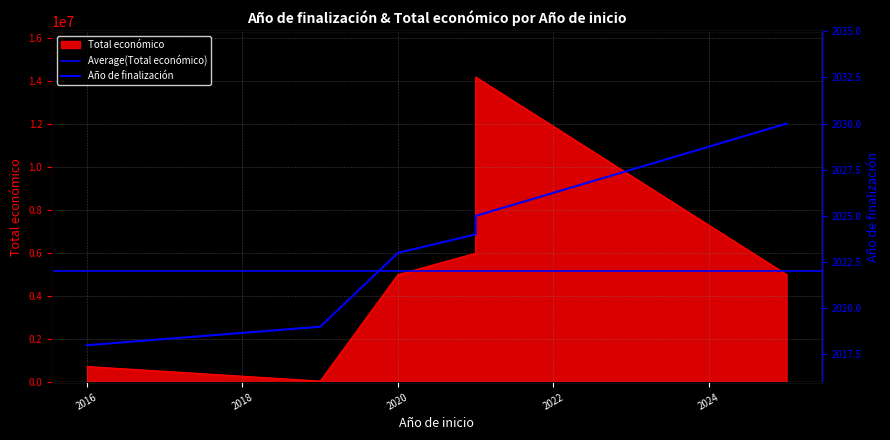

What is the value of the 1st point from the left?

2018